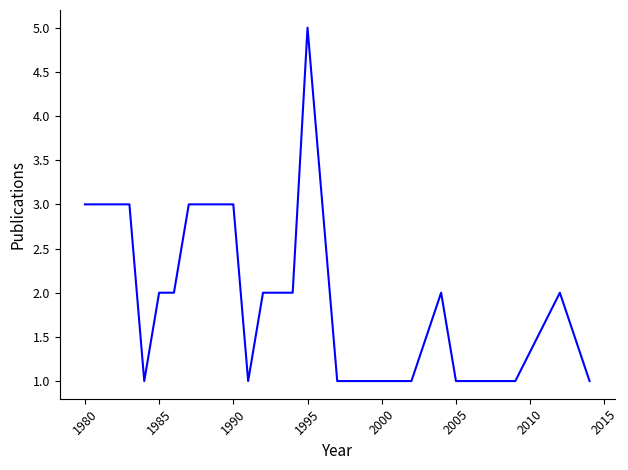

What is the difference between the maximum and minimum values?

4